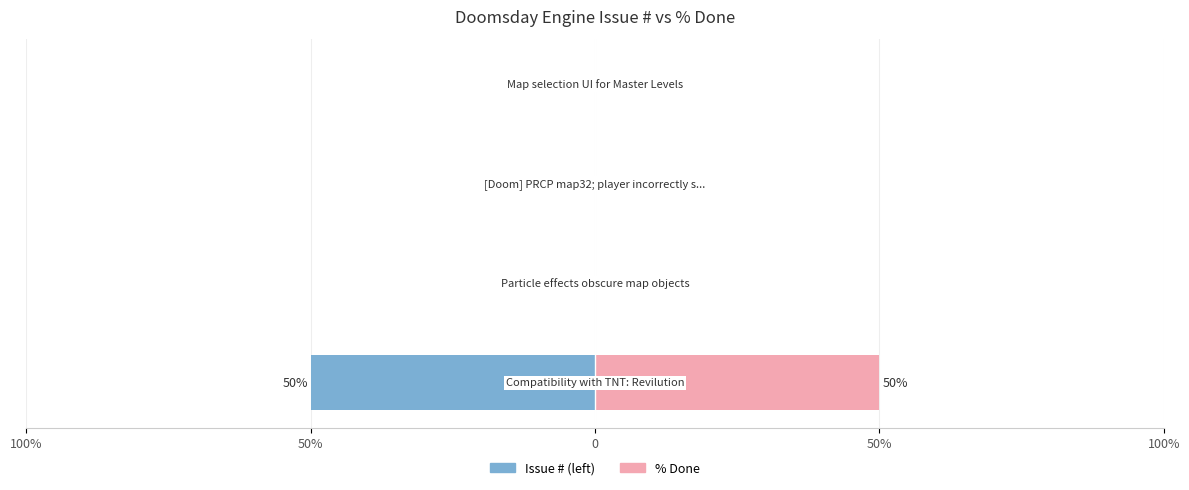

True or false: % Done has a value of -18 at 50%.

False